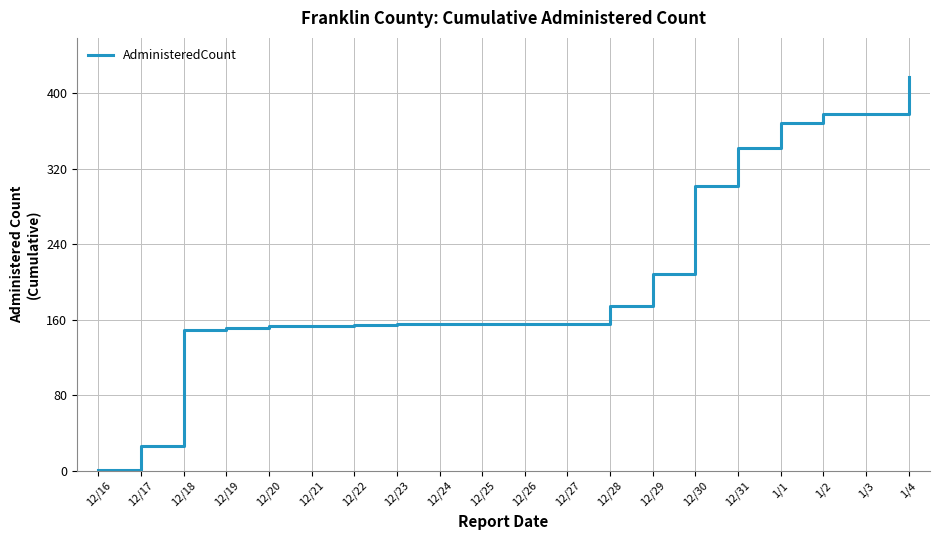

Which has a higher value, 12/23 or 1/4?

1/4